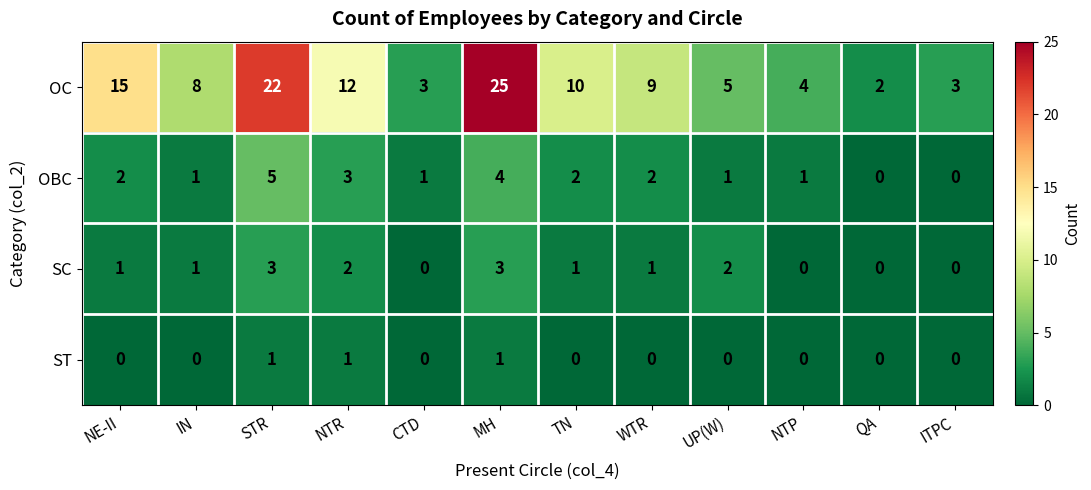

True or false: OC has a value of 2 at QA.

True